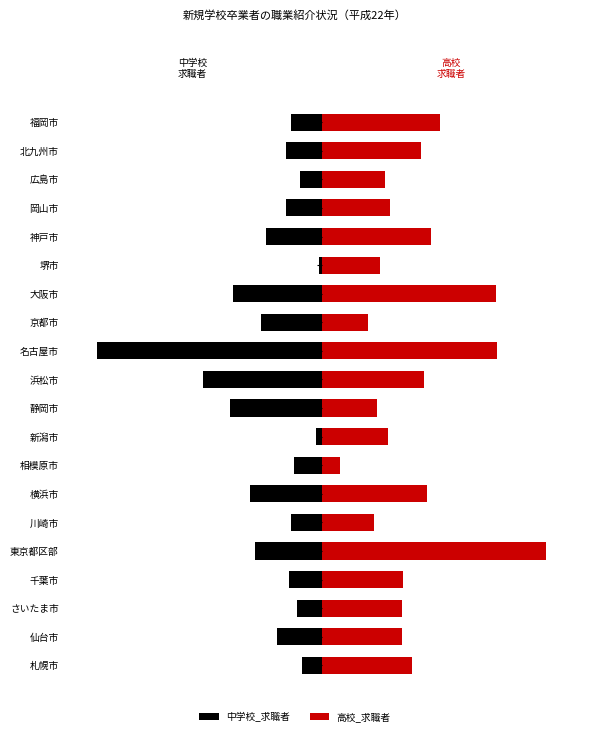

What is the total value across all series at 岡山市?

1177.8